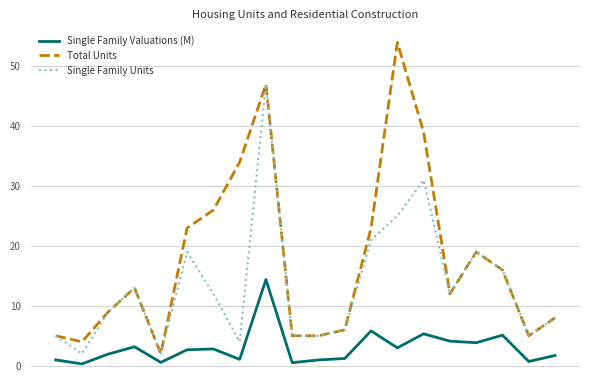

Does the chart display data point markers on the line(s)?

No